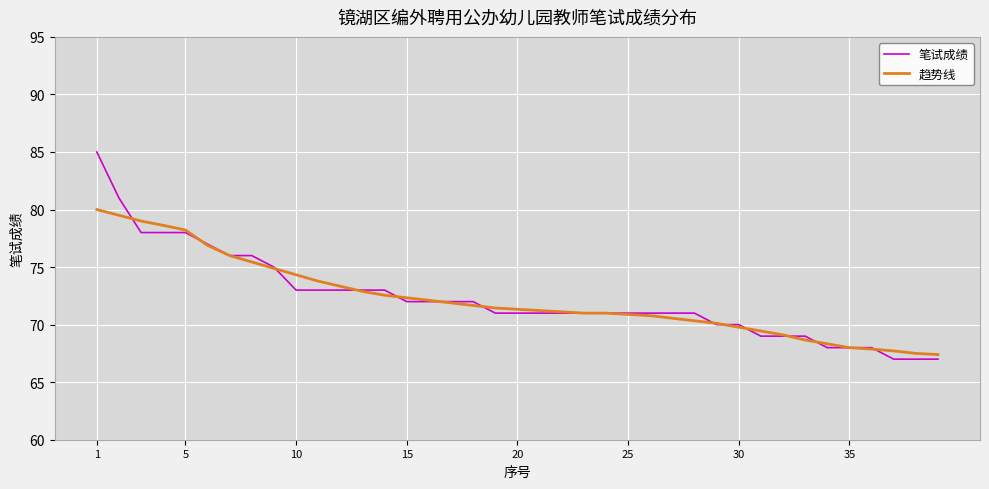

Which series has the widest spread of values?

笔试成绩